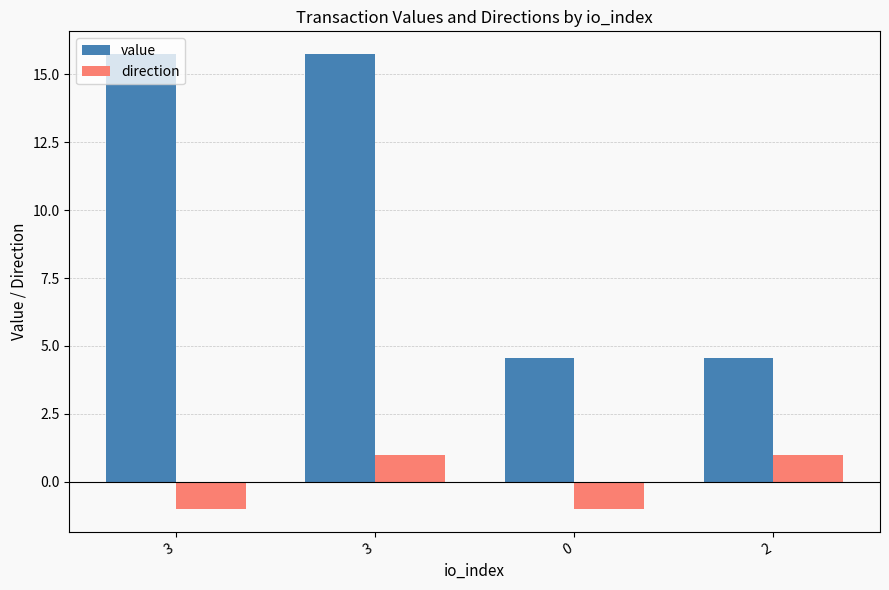

How many distinct data groups are displayed?

2